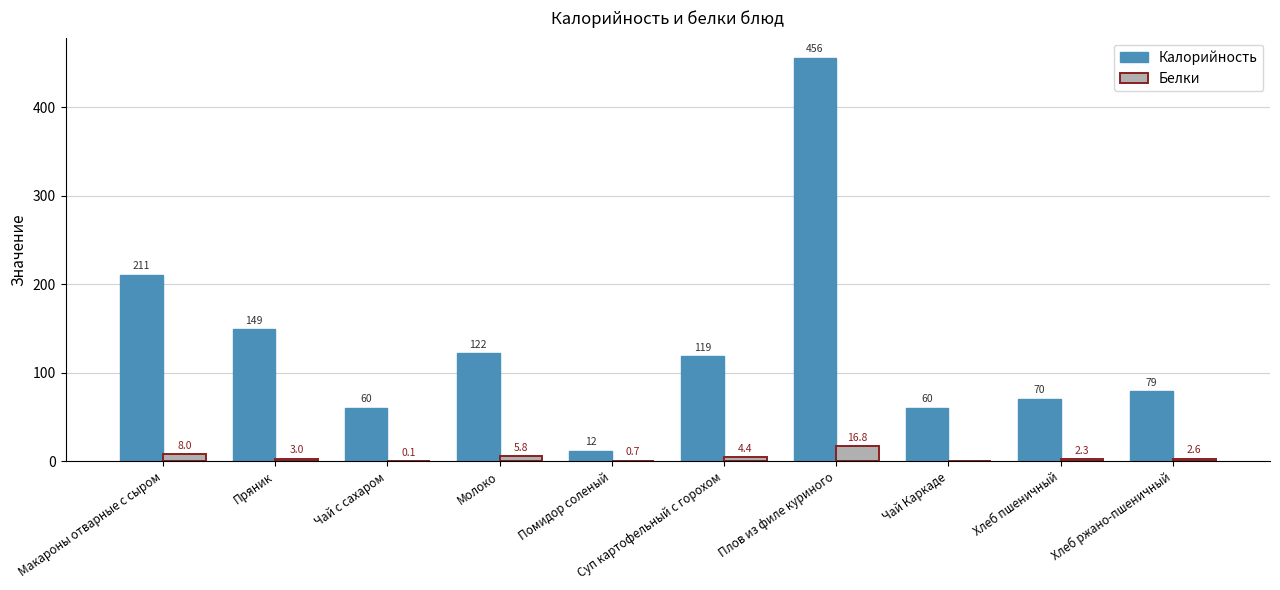

Does the chart contain stacked bars?

No